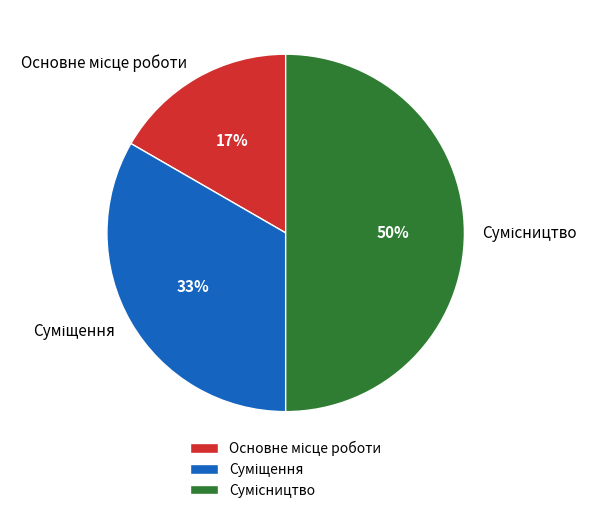

To the nearest percent, what is the average slice percentage?

33%